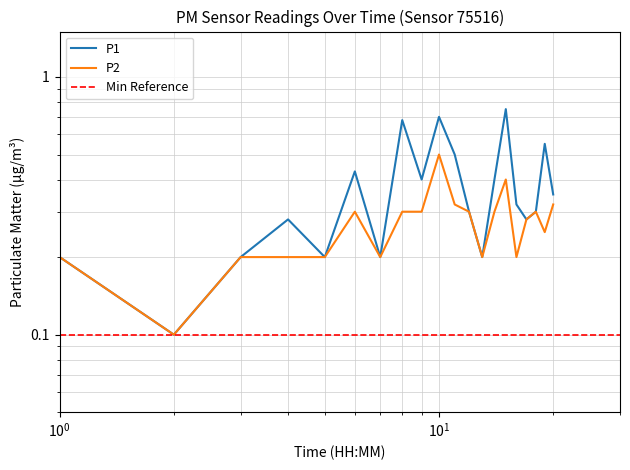

What is the minimum value shown in the chart?

0.1